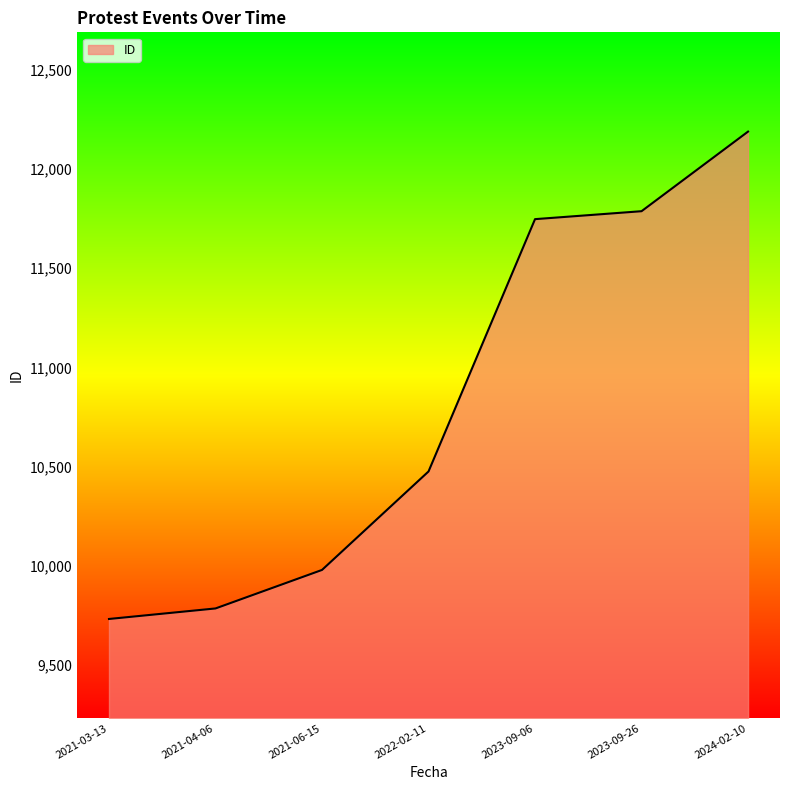

How many values are below 10476?

3